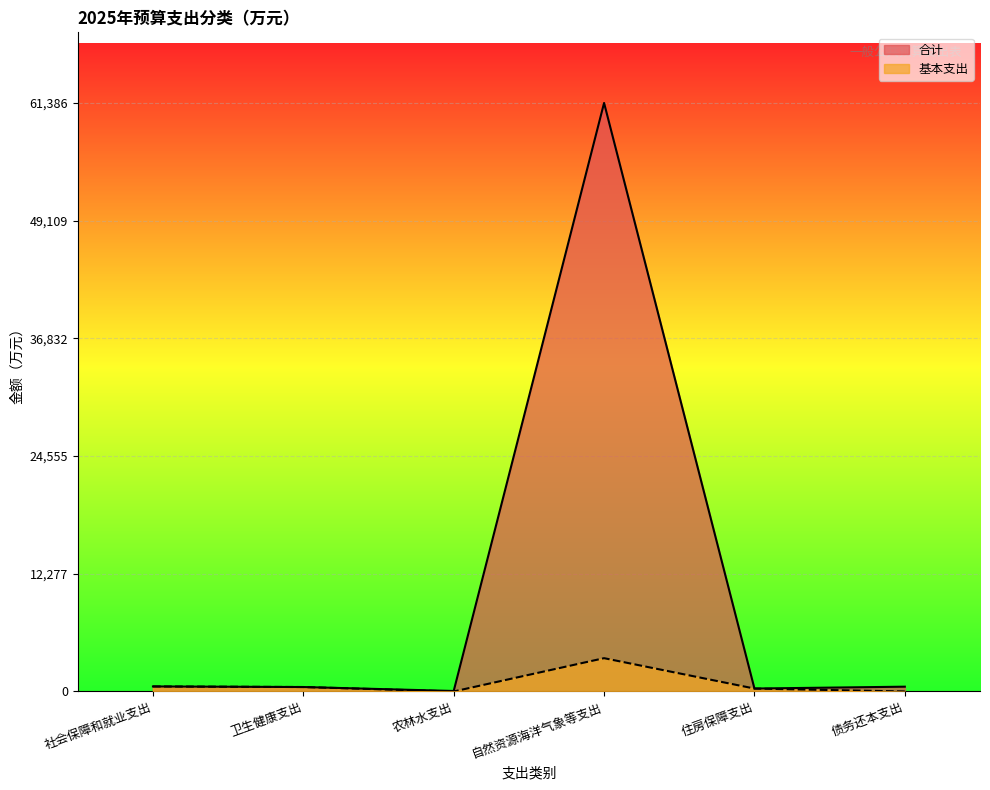

What is the difference between the 基本支出 values at 社会保障和就业支出 and 自然资源海洋气象等支出?

2949.2